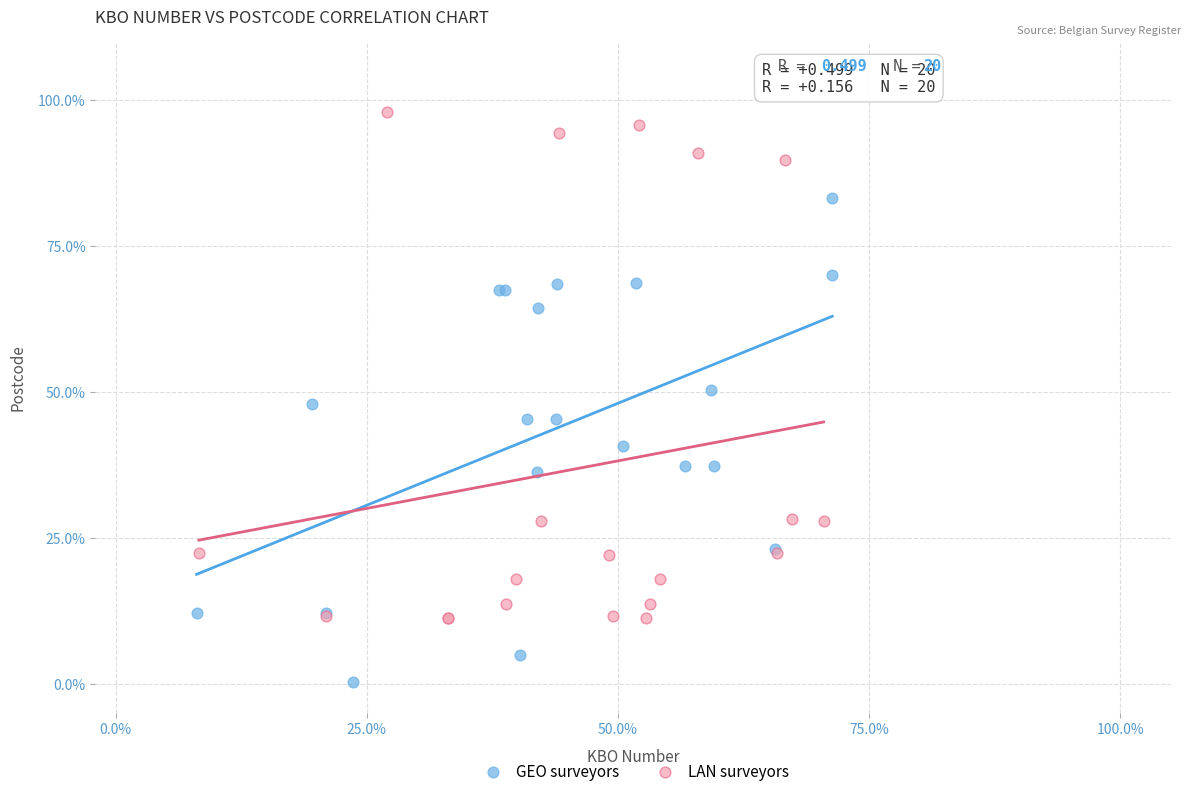

Which series reaches the maximum Y coordinate?

LAN surveyors